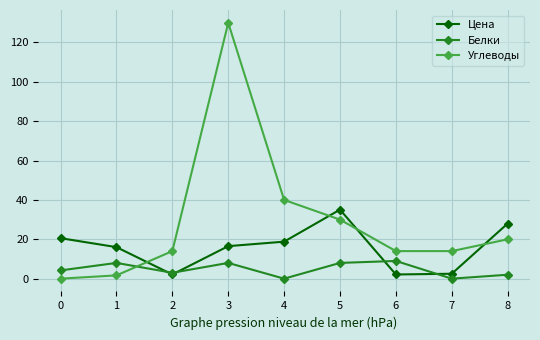

The Белки series shows 9.0 at 6. True or false?

True